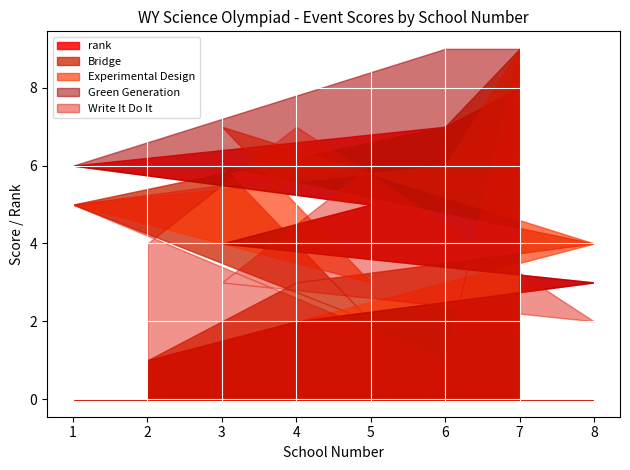

How many lines are shown in the chart?

5